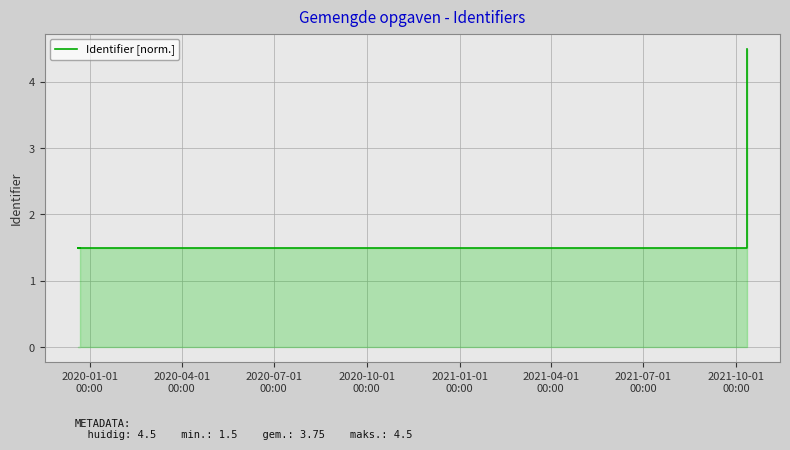

The chart shows a value of 7.8 at 2020-10-01
00:00. True or false?

False